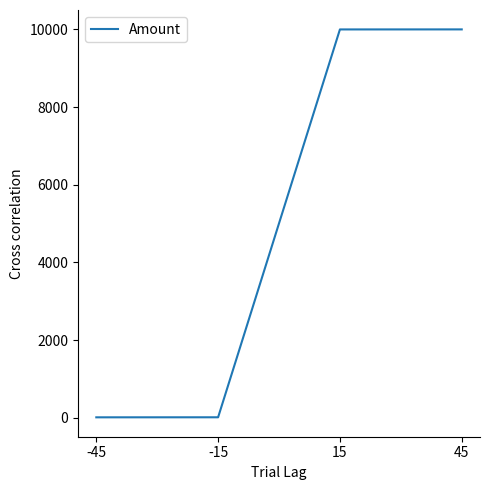

The chart shows a value of 3280 at 45. True or false?

False